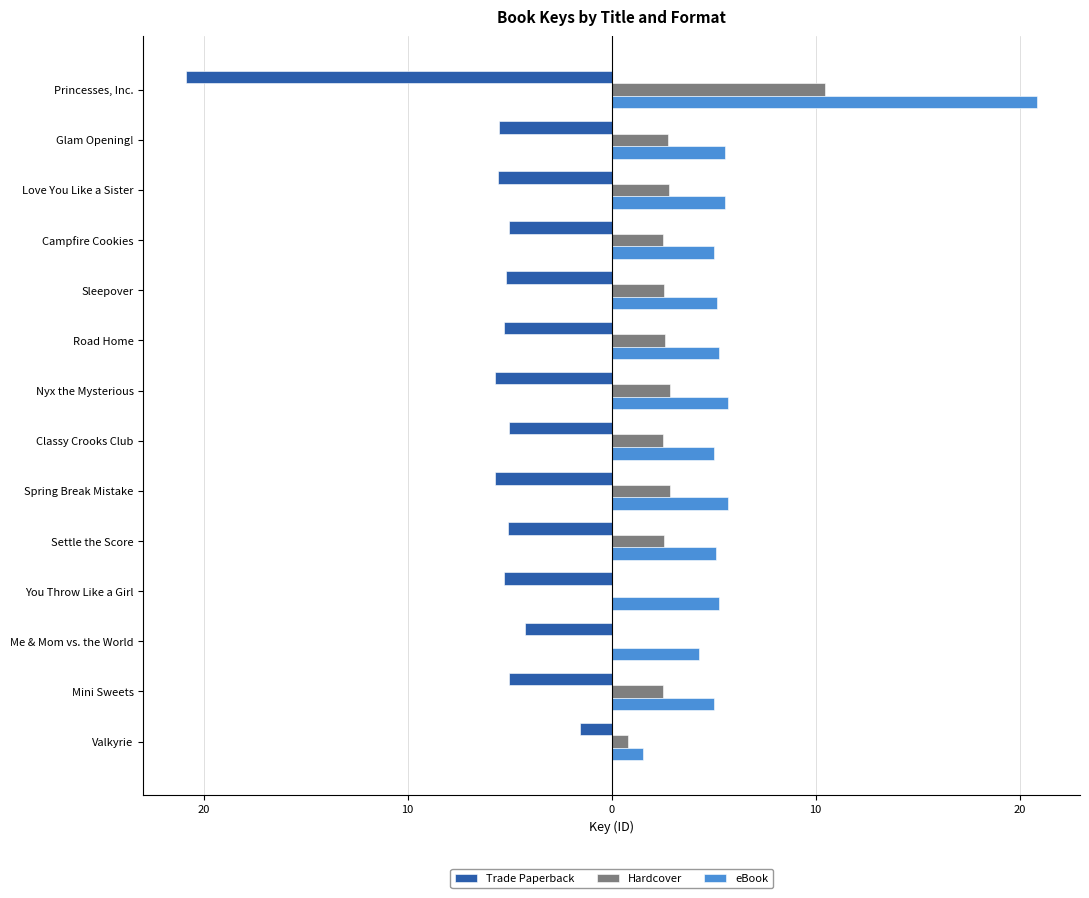

List the series in order of their overall mean, highest first.

eBook, Hardcover, Trade Paperback